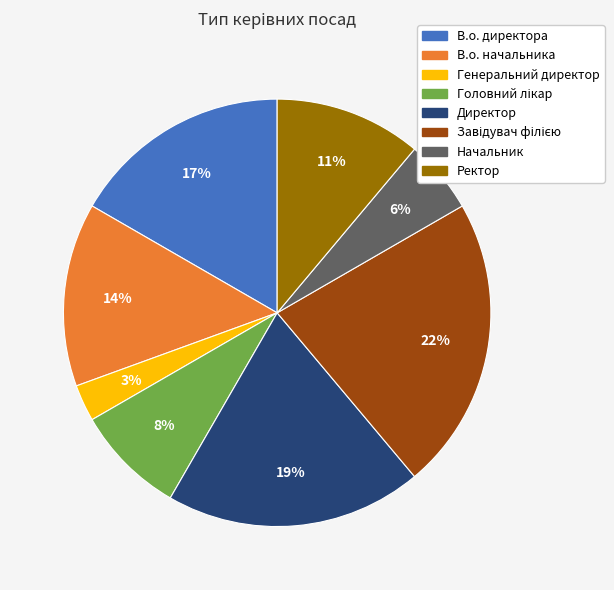

Which has a higher value, В.о. директора or В.о. начальника?

В.о. директора